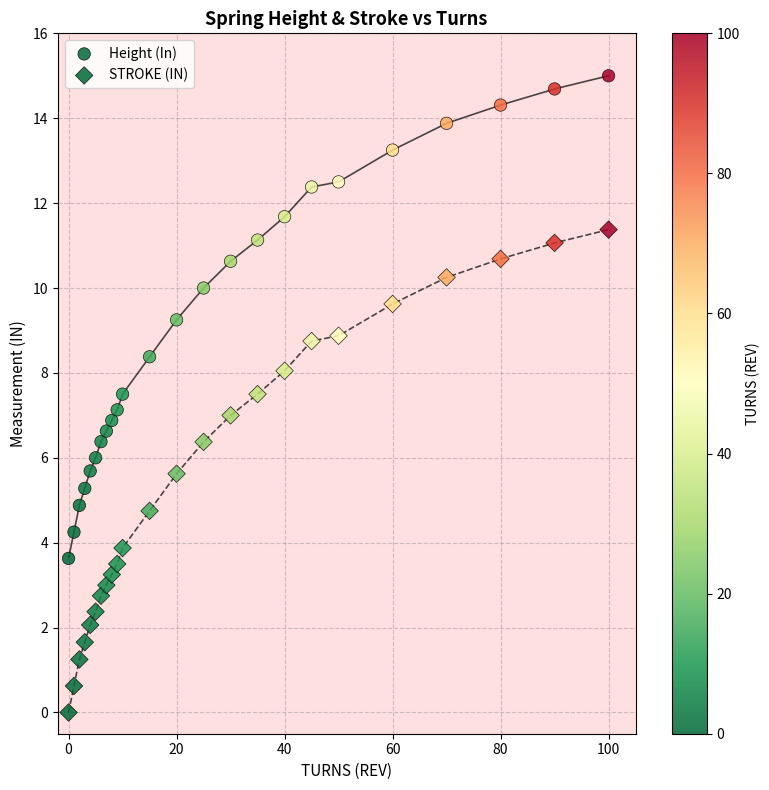

How many points are shown in the scatter plot?

48